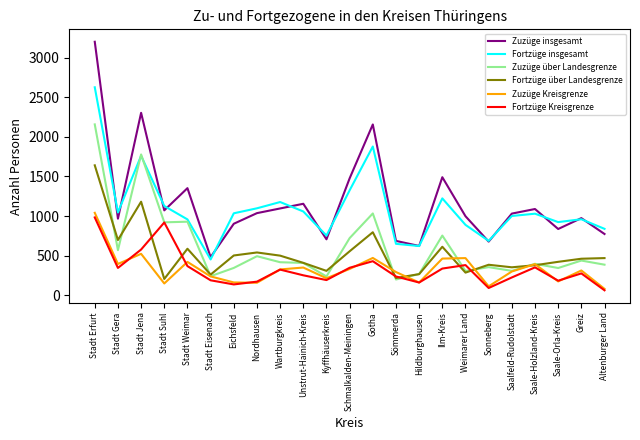

True or false: Zuzüge Kreisgrenze has more than 1 points higher than both neighbors.

True